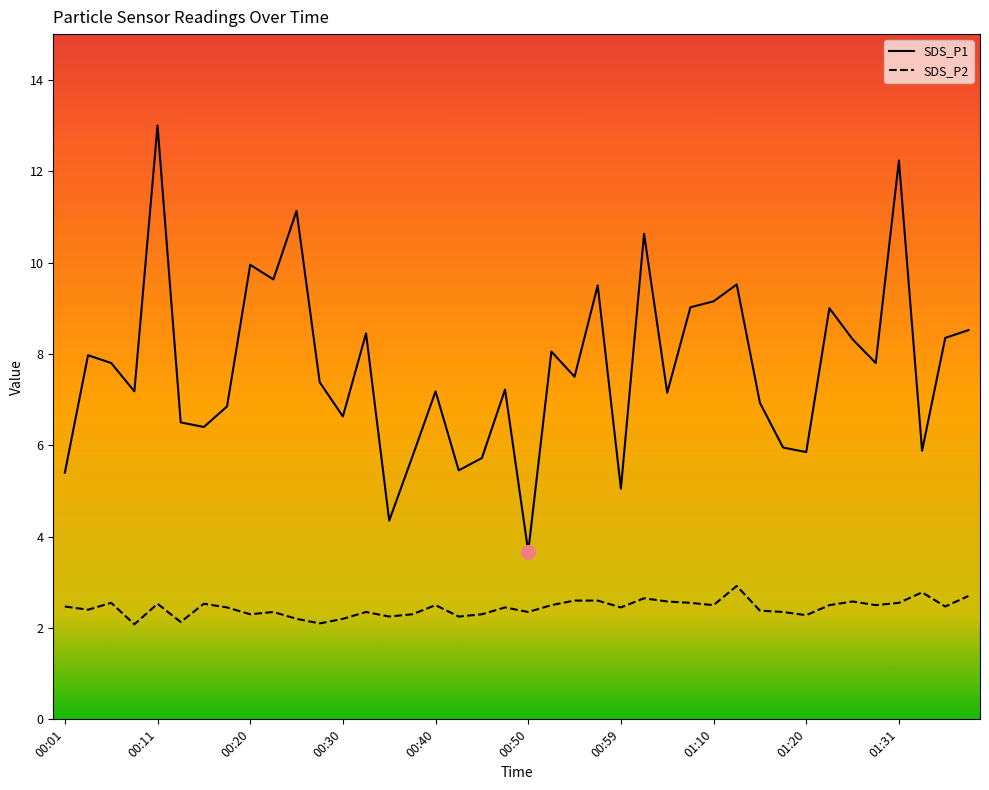

Which series has the largest total across all categories?

SDS_P1